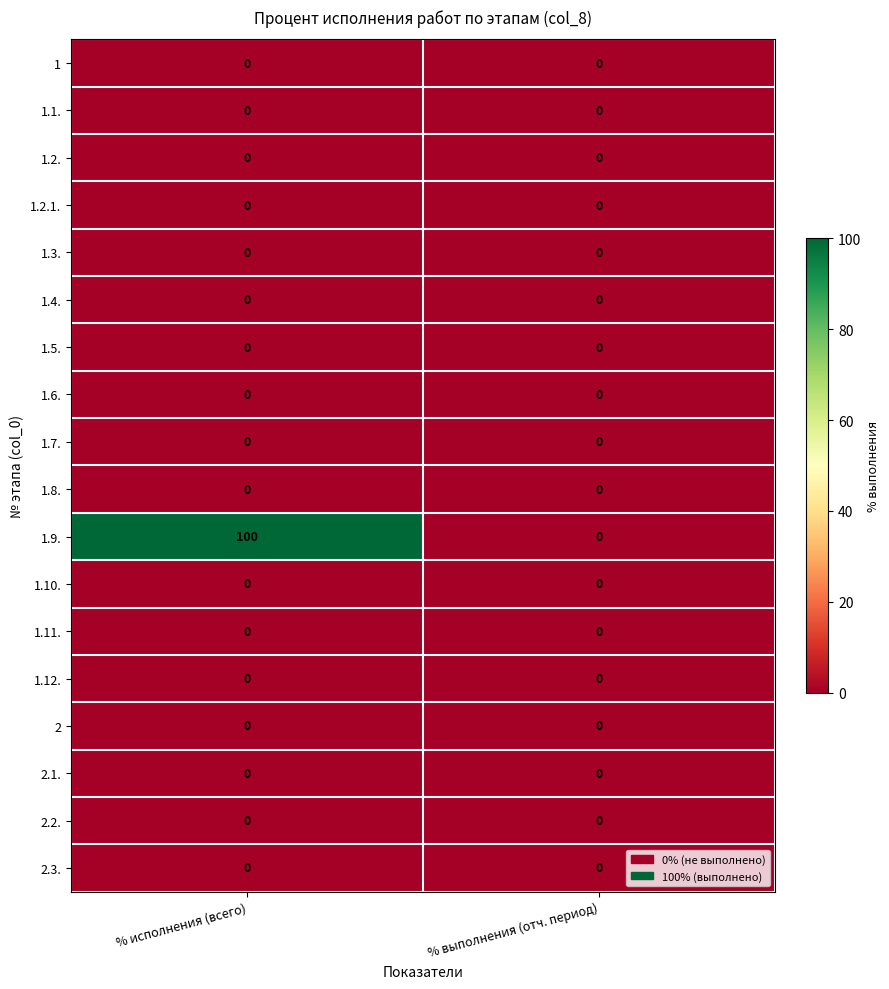

Which series has the largest range (max minus min)?

1.9.